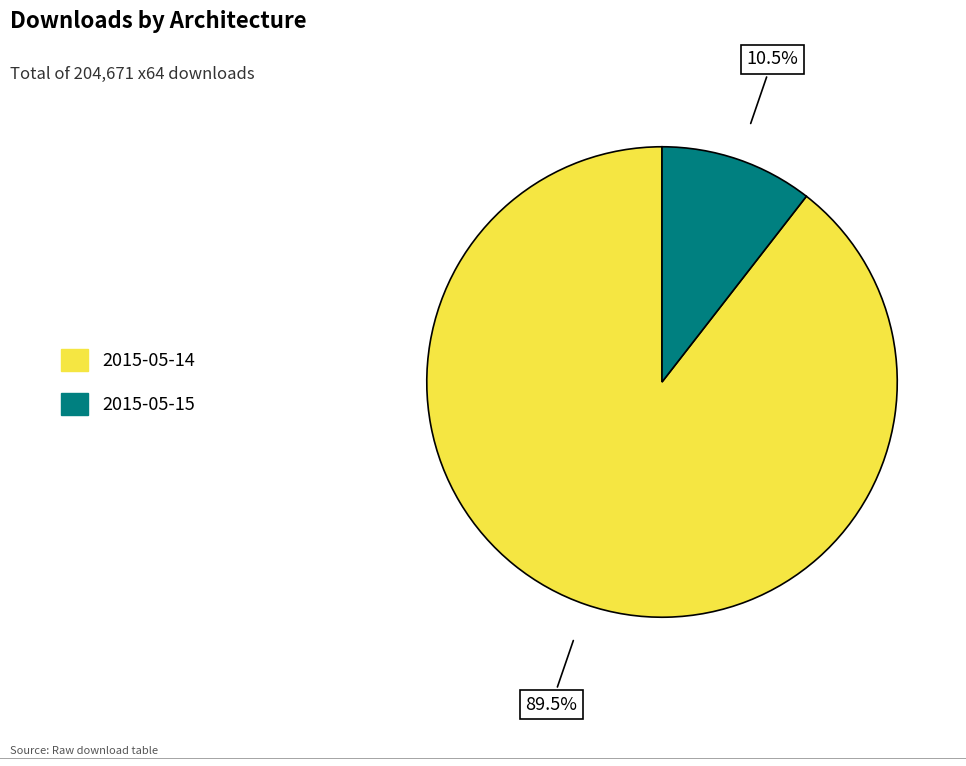

The 2015-05-15 slice represents 1% of the pie. True or false?

False